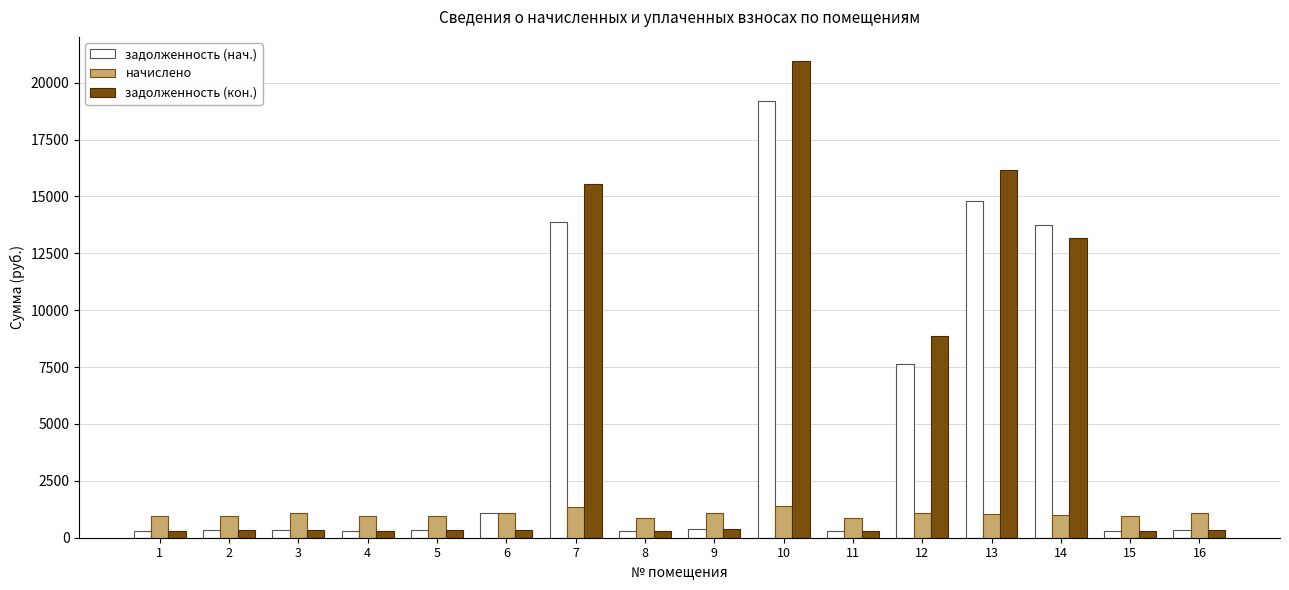

The value of начислено at 3 is 1075.7. True or false?

True